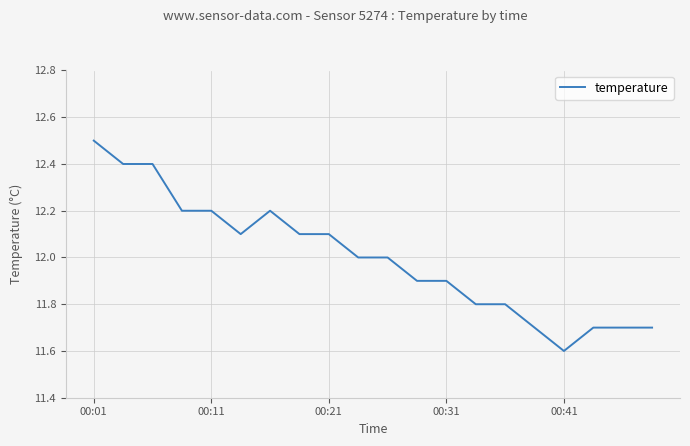

What is the greatest value displayed?

12.5